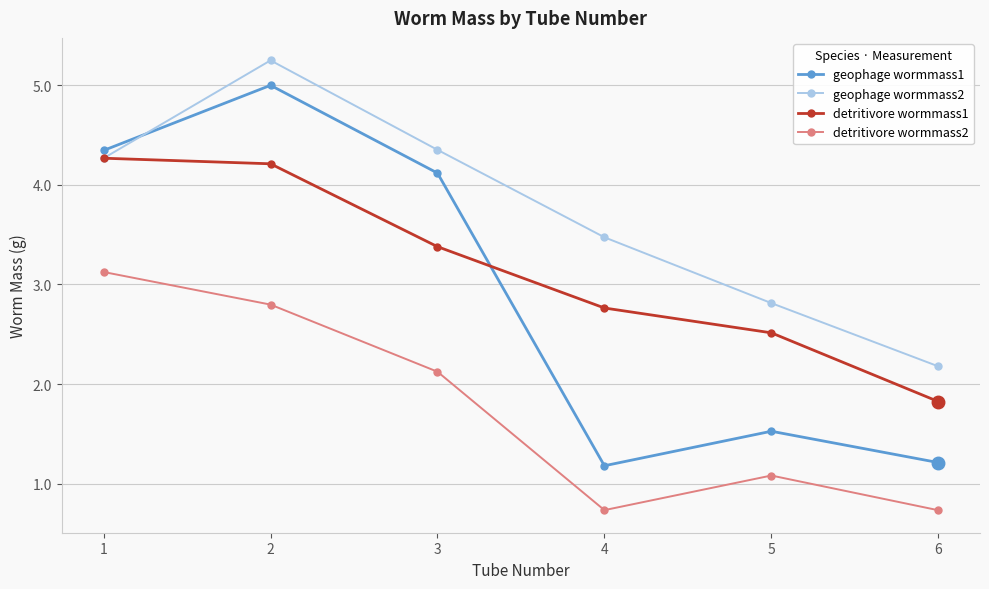

In geophage wormmass1, how many points are lower than both neighbors (excluding endpoints)?

1